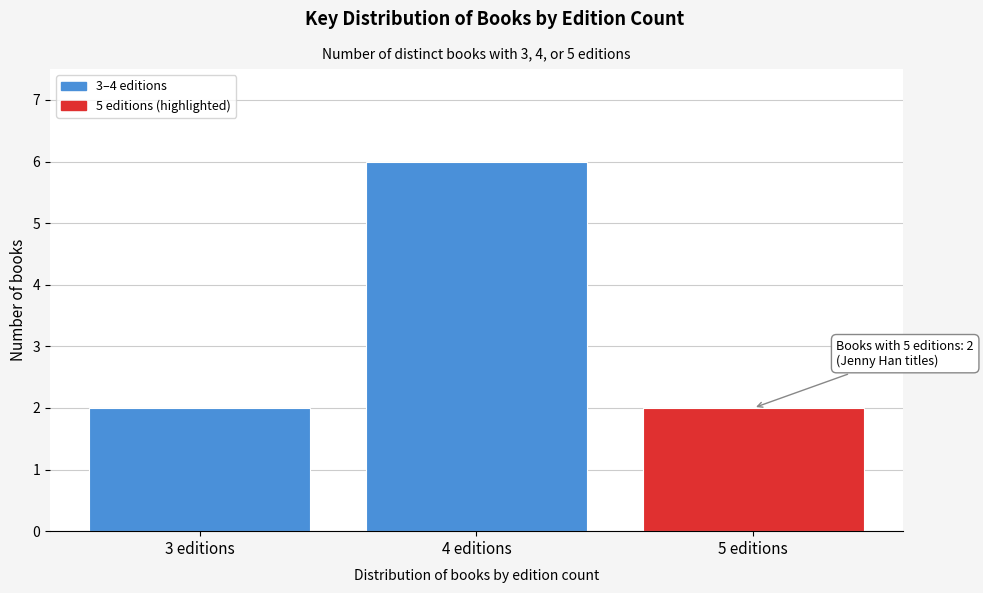

Reading left to right, transcribe all the data shown in this chart.

2	6	2